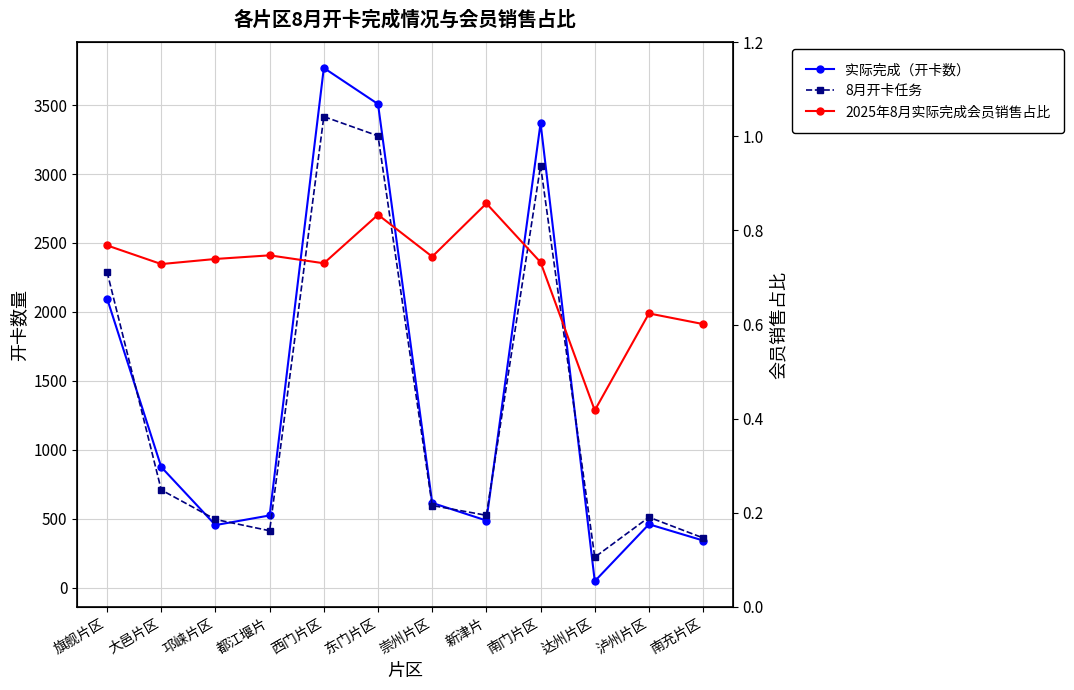

What is the approximate value of 实际完成（开卡数） at 东门片区?

3508.0